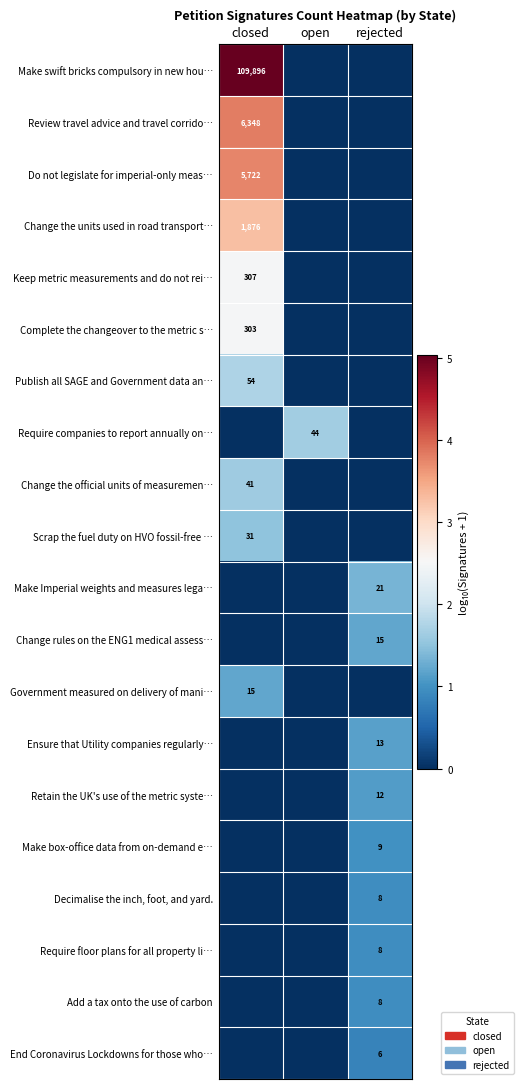

Is it true that Make box-office data from on-demand e… equals 3 at rejected?

False